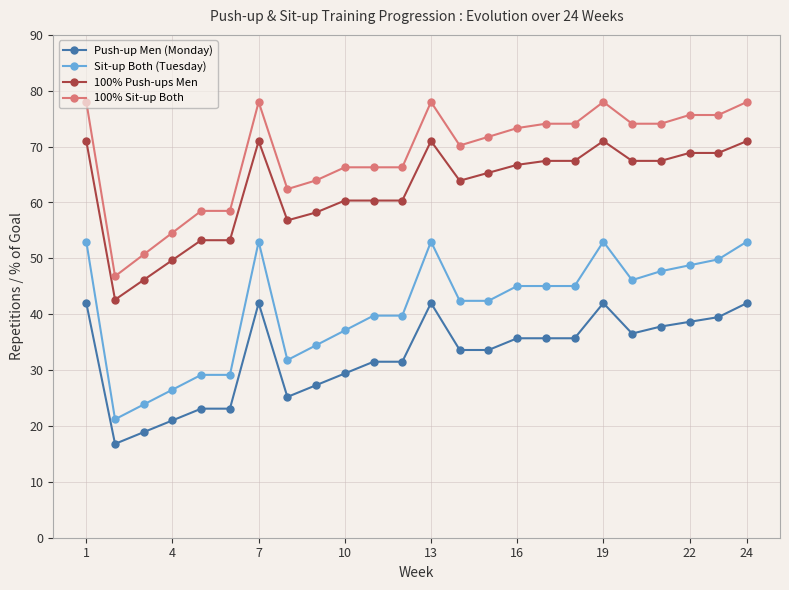

True or false: Push-up Men (Monday) has more than 2 points higher than both neighbors.

True